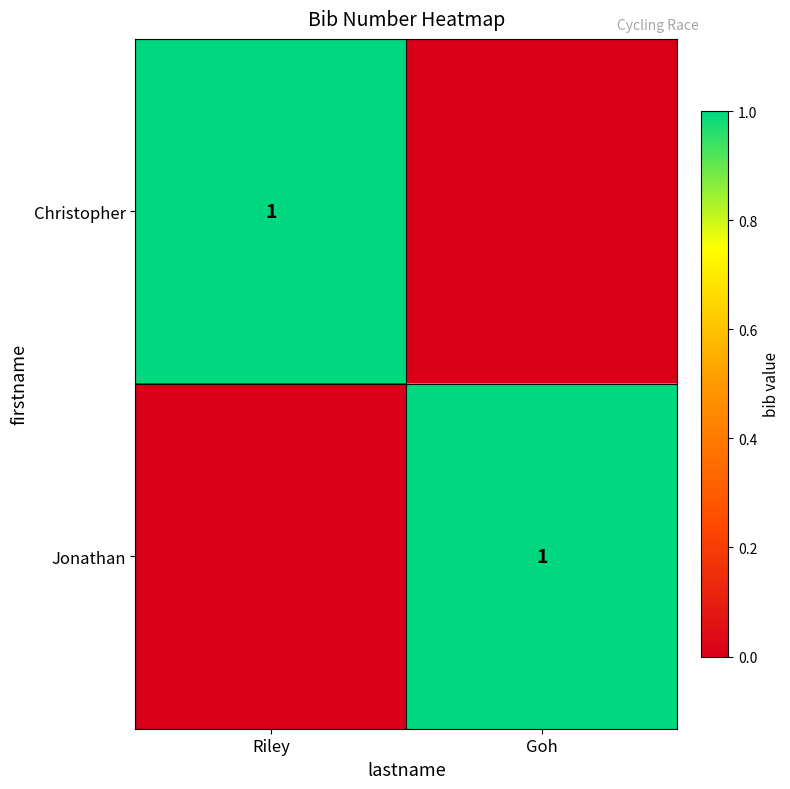

True or false: Christopher has a value of 1 at Riley.

True